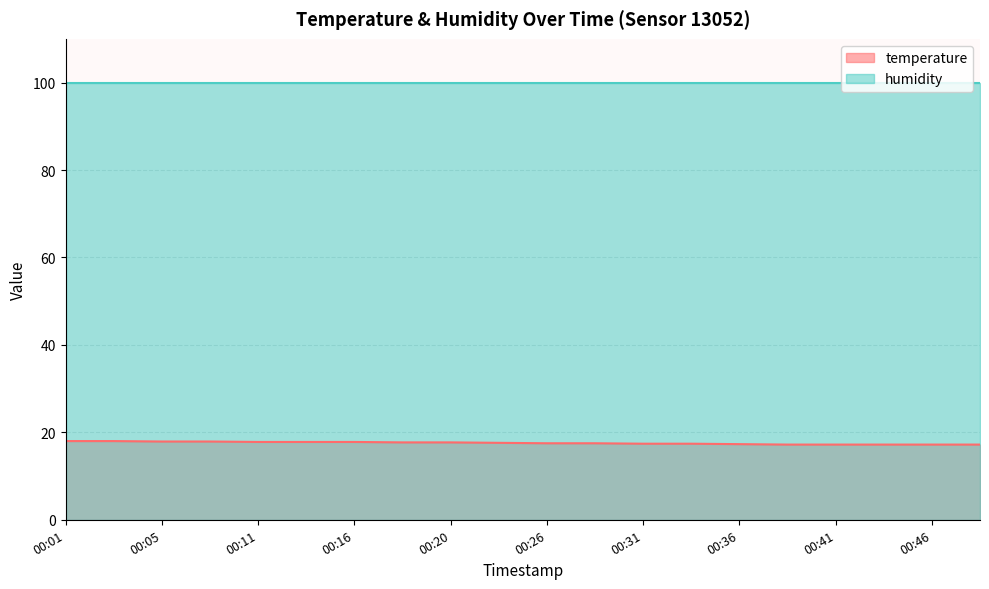

Which label corresponds to the smallest value in the chart?

00:38